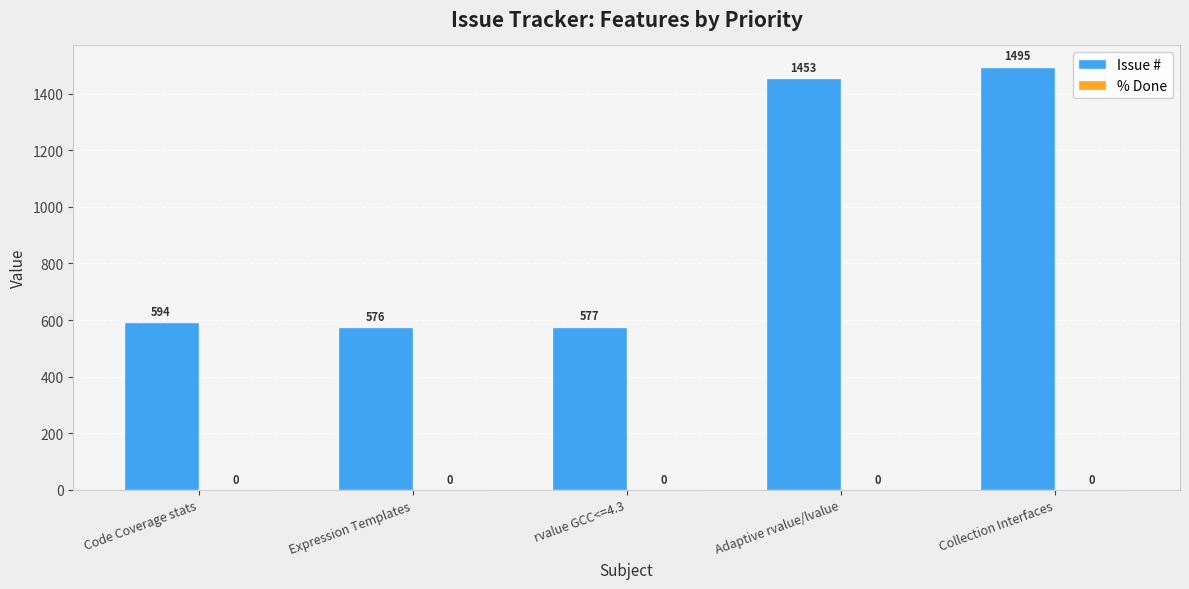

How many bars are there in total?

5